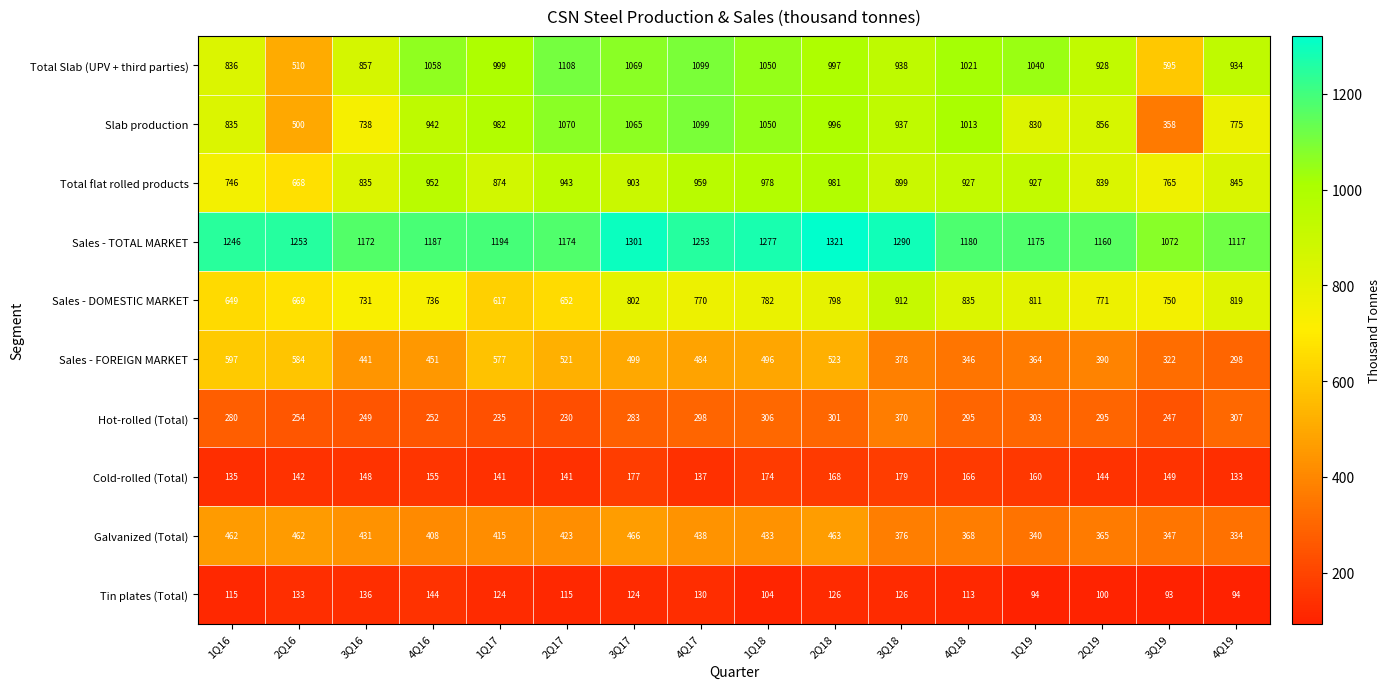

Rank the series by their maximum value, from highest to lowest.

Sales - TOTAL MARKET, Total Slab (UPV + third parties), Slab production, Total flat rolled products, Sales - DOMESTIC MARKET, Sales - FOREIGN MARKET, Galvanized (Total), Hot-rolled (Total), Cold-rolled (Total), Tin plates (Total)